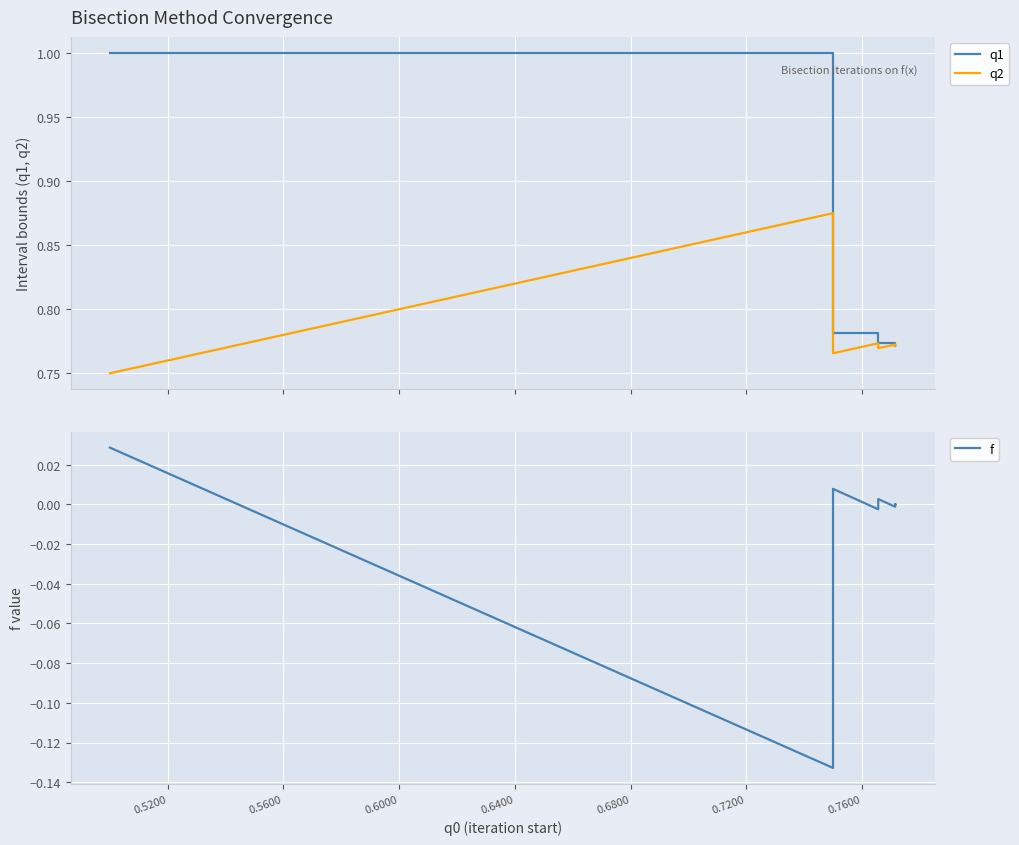

Rank the series by their maximum value, from lowest to highest.

f, q2, q1